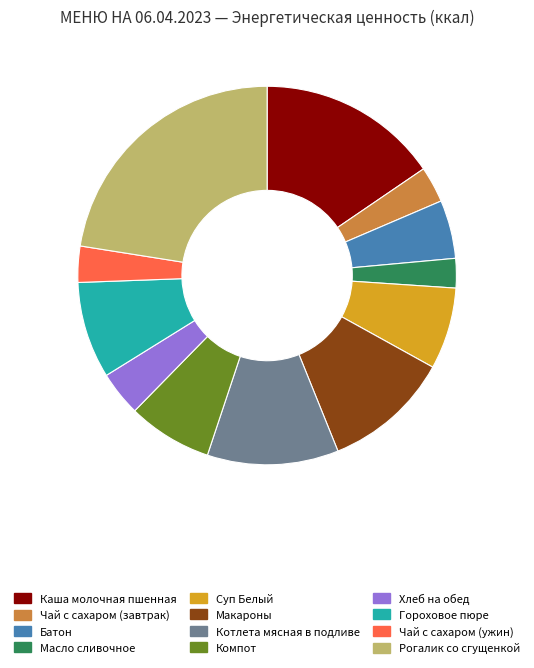

The Чай с сахаром (ужин) slice represents 9% of the pie. True or false?

False